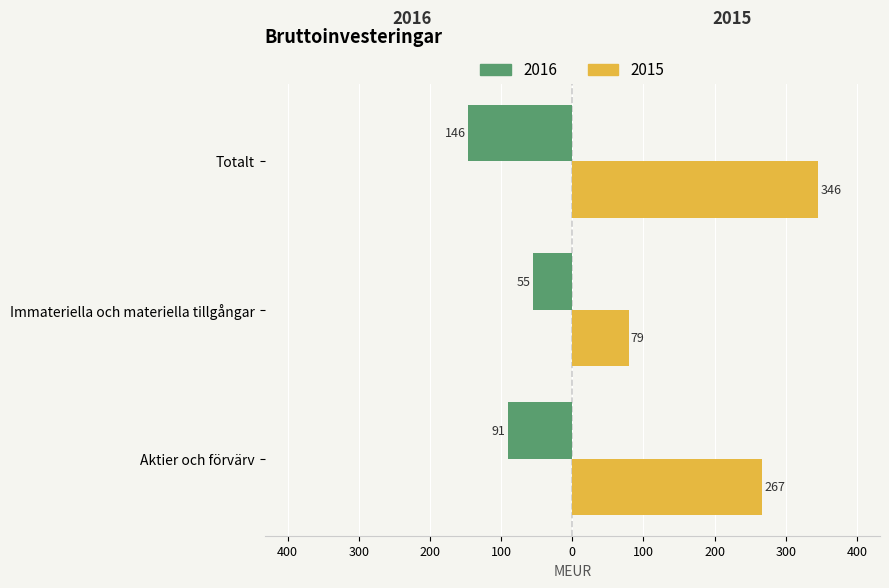

What are all the series names shown in the legend?

2016, 2015